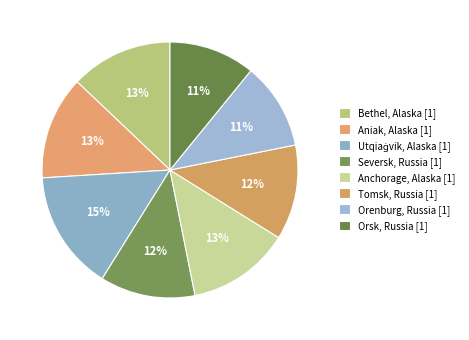

True or false: Anchorage, Alaska [1] accounts for 13% of the total.

True